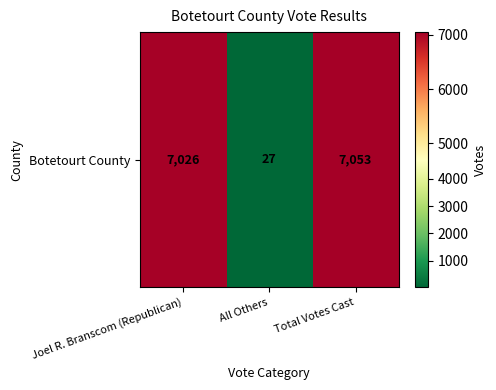

What is the approximate value at Joel R. Branscom (Republican)?

7026